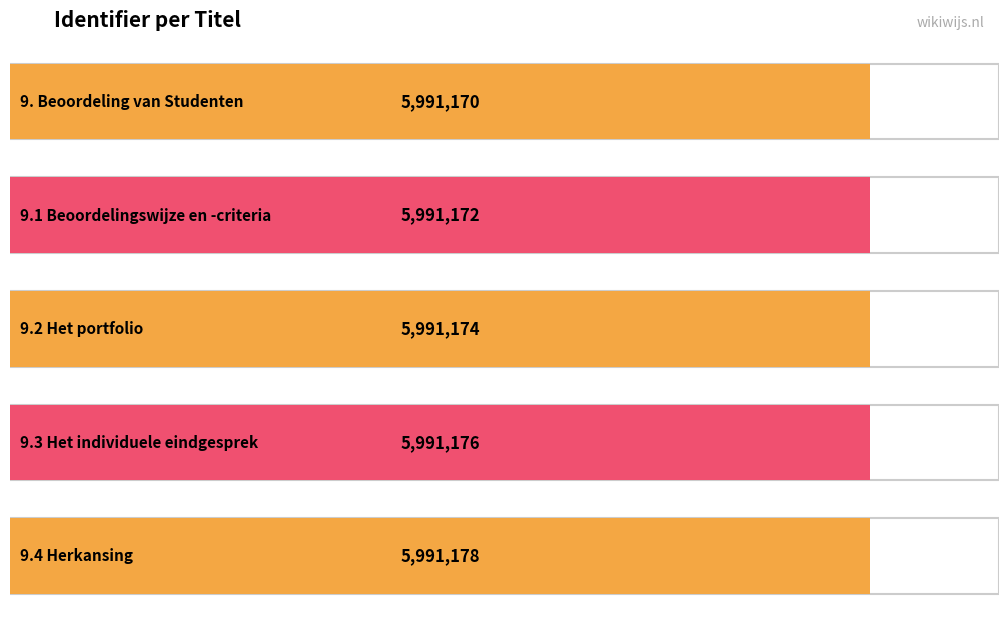

What is the minimum value shown in the chart?

5991170